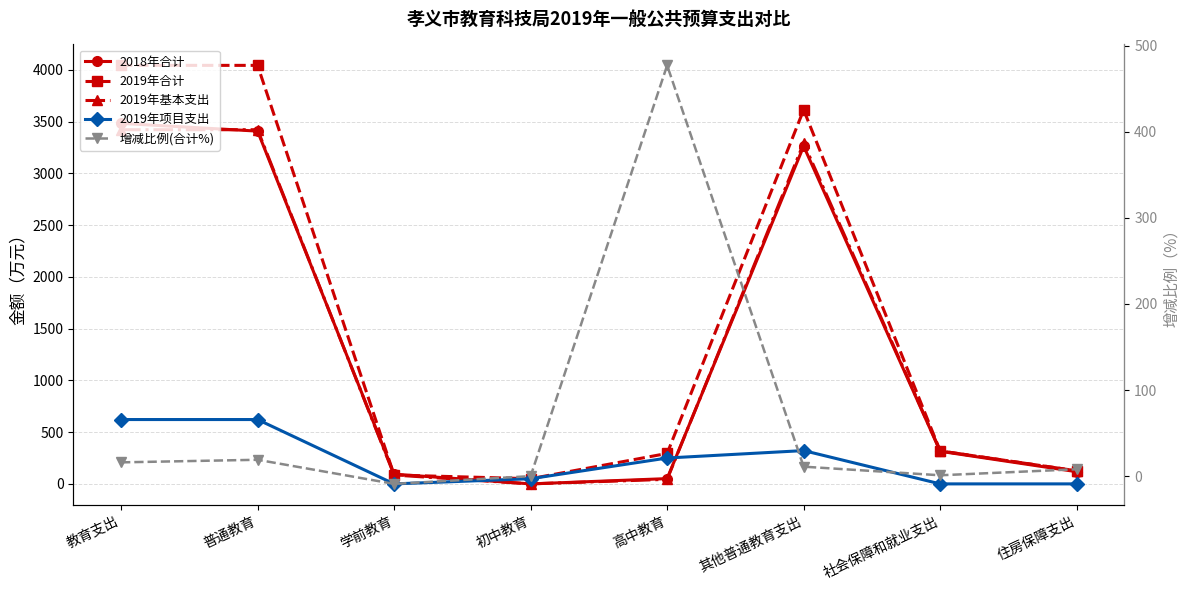

Does the chart display data point markers on the line(s)?

Yes